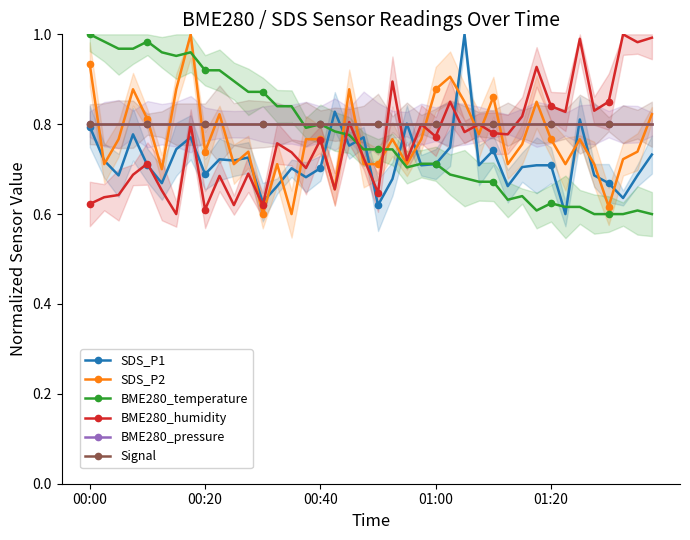

Which series ends up on top after the final intersection of BME280_humidity and BME280_temperature?

BME280_humidity